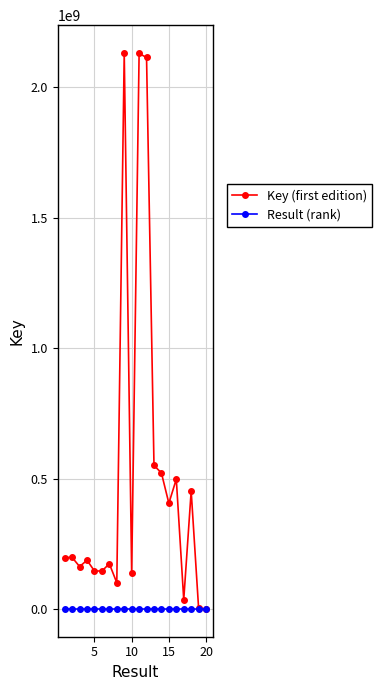

What is the minimum value shown in the chart?

1